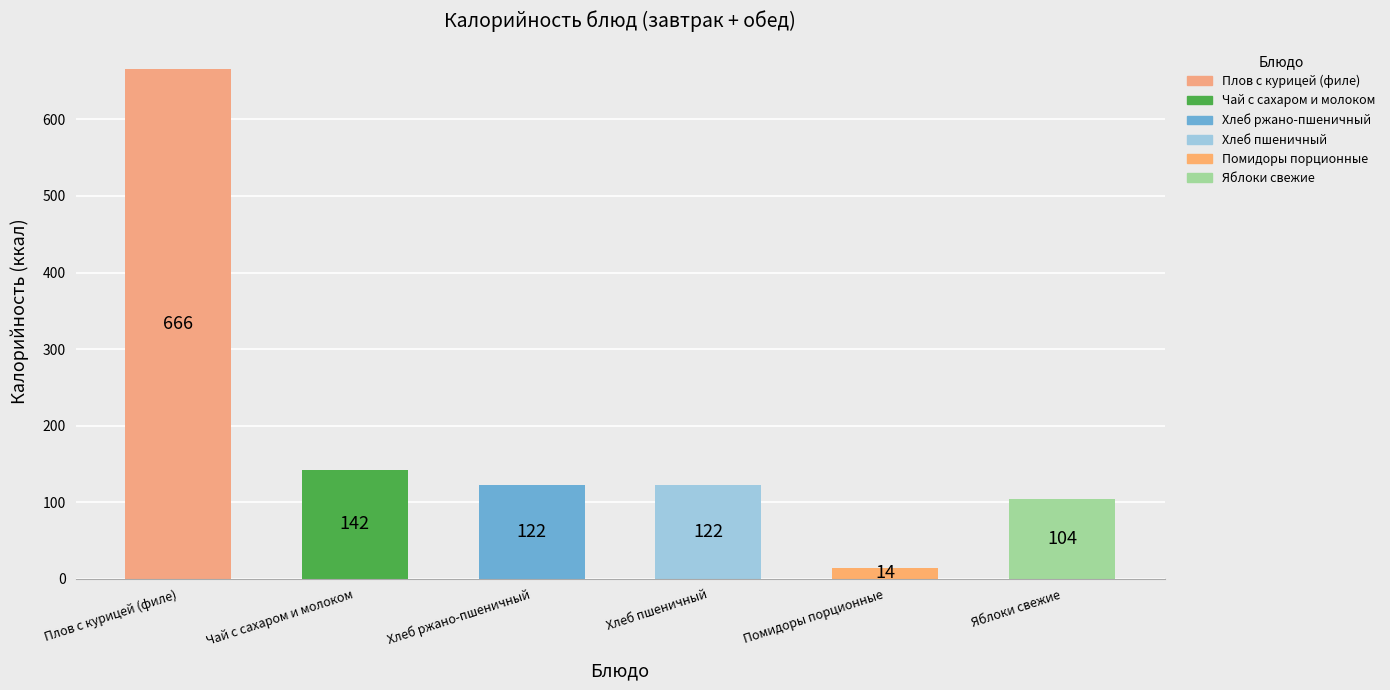

Count the number of data series in this chart.

1